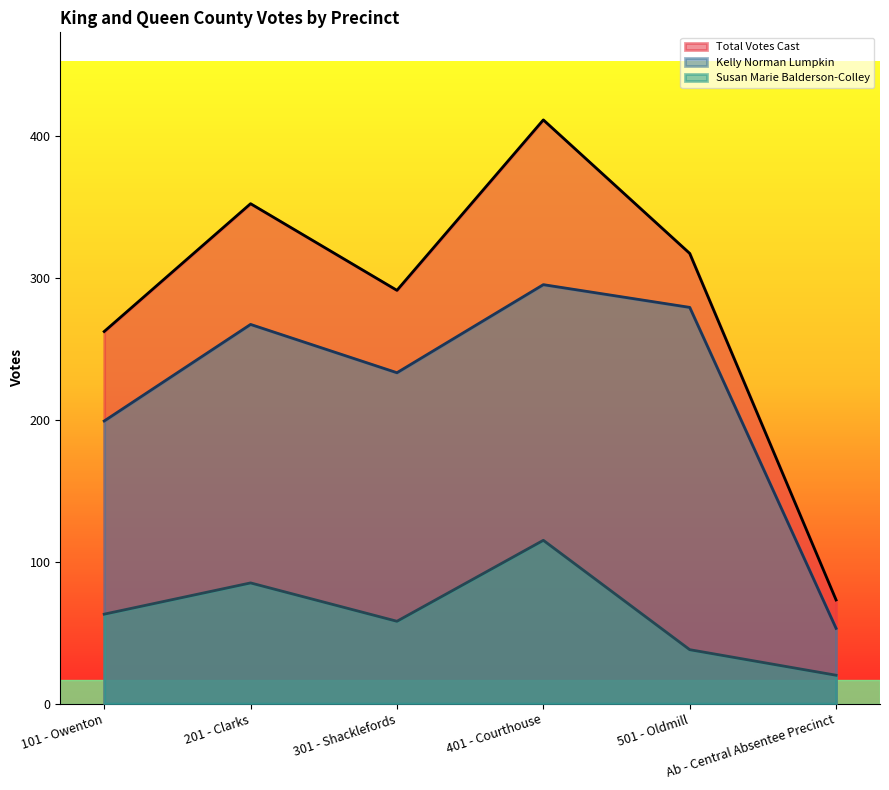

Where does the Total Votes Cast series first go above 317?

201 - Clarks